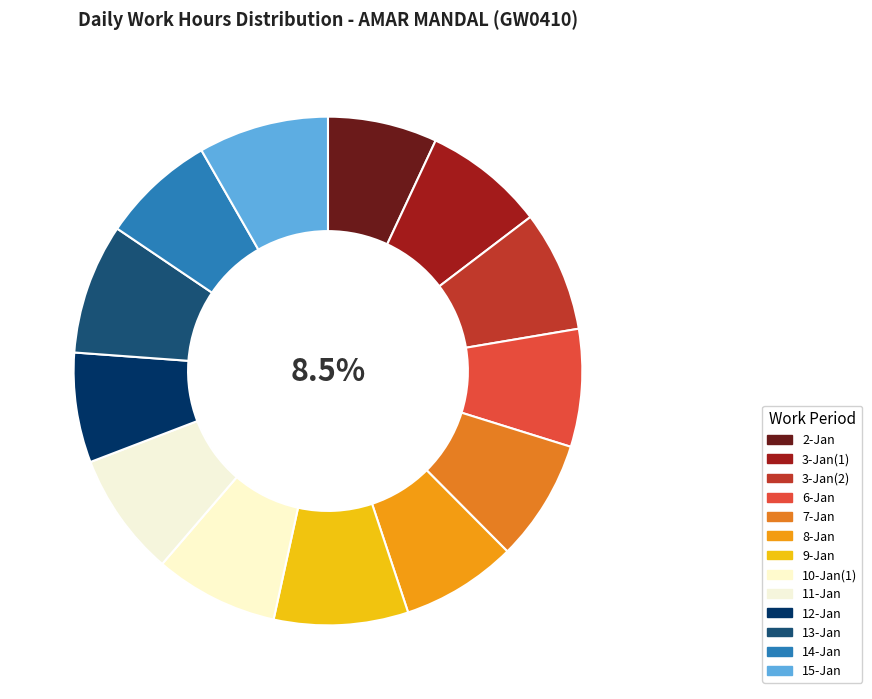

Does any single category account for the majority?

No